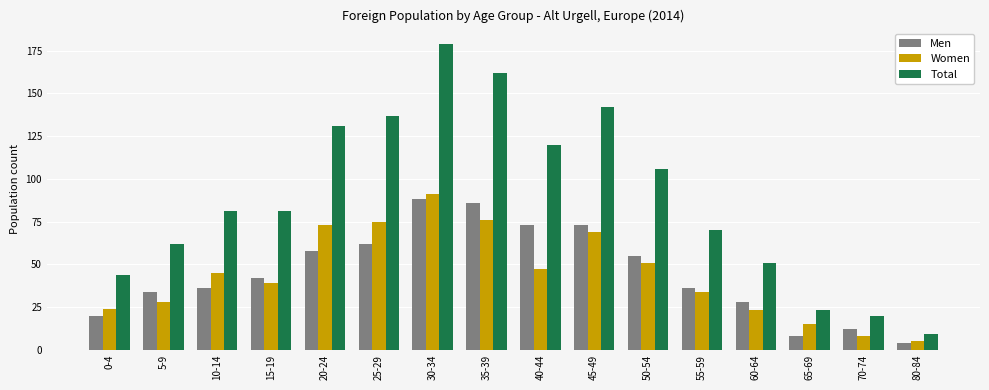

Between 10-14 and 45-49, which series saw the biggest shift?

Total